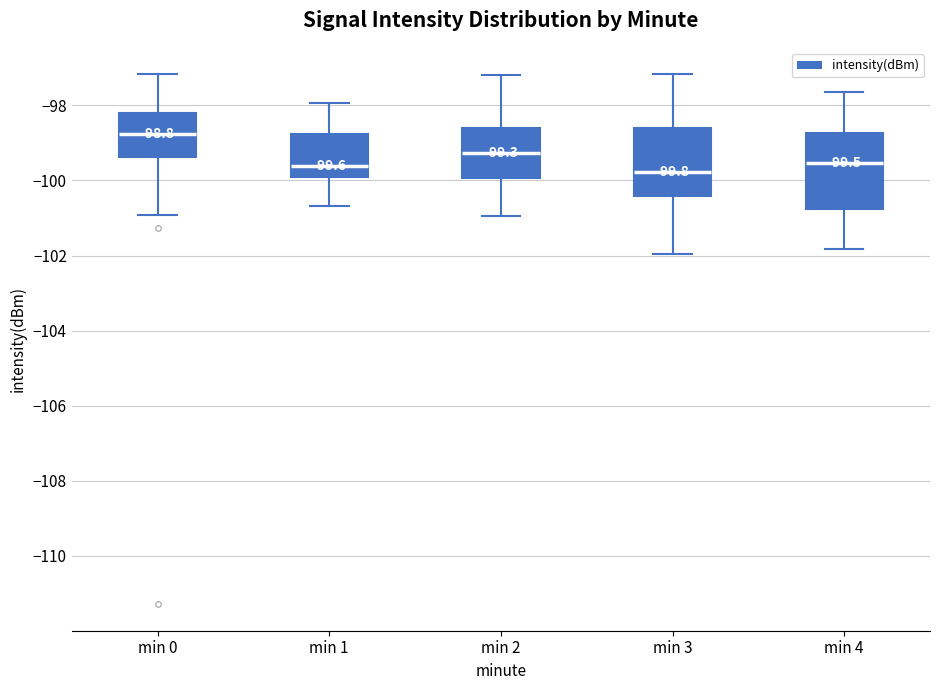

Comparing the boxes themselves (not the whiskers), which one is the tallest?

min 4